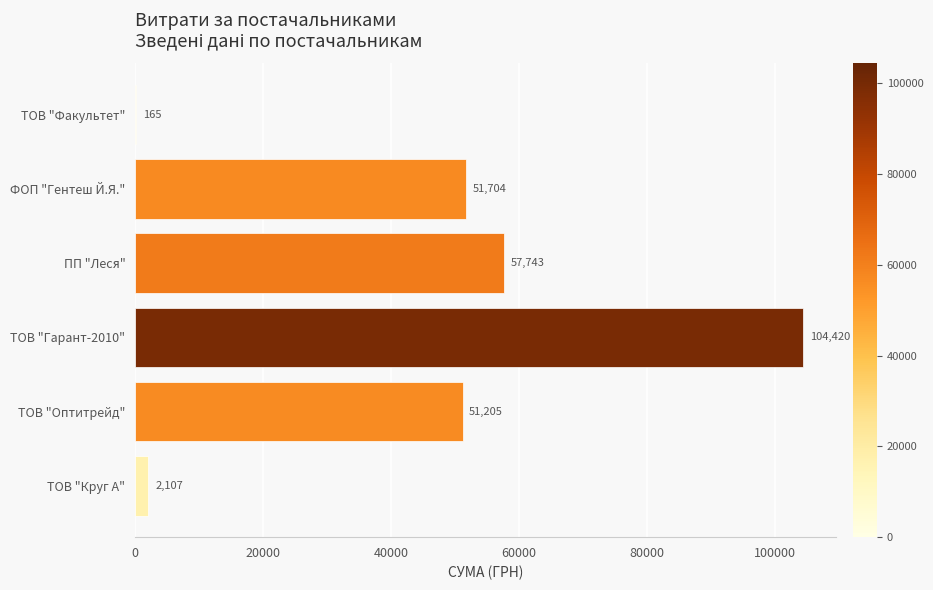

At which label is the value closest to 52292?

ФОП "Гентеш Й.Я."